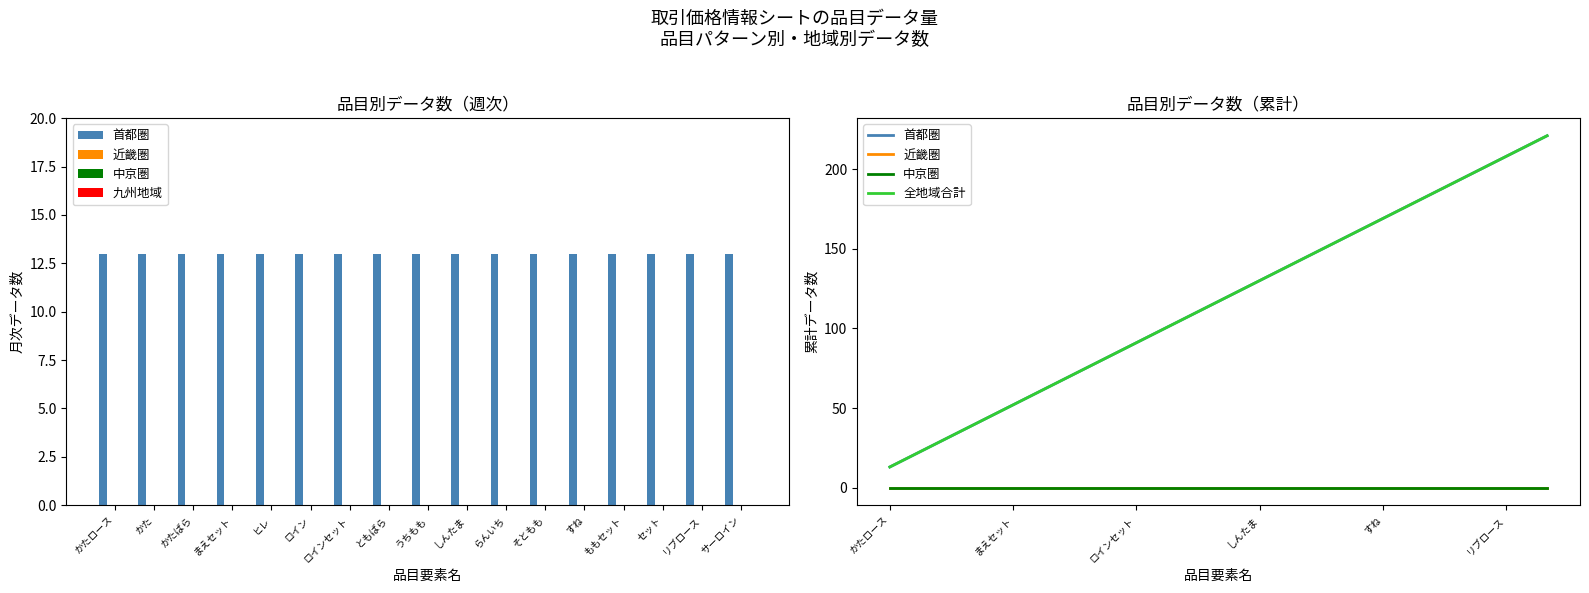

Is the value of 首都圏 at セット greater than the value of 中京圏 at ともばら?

Yes